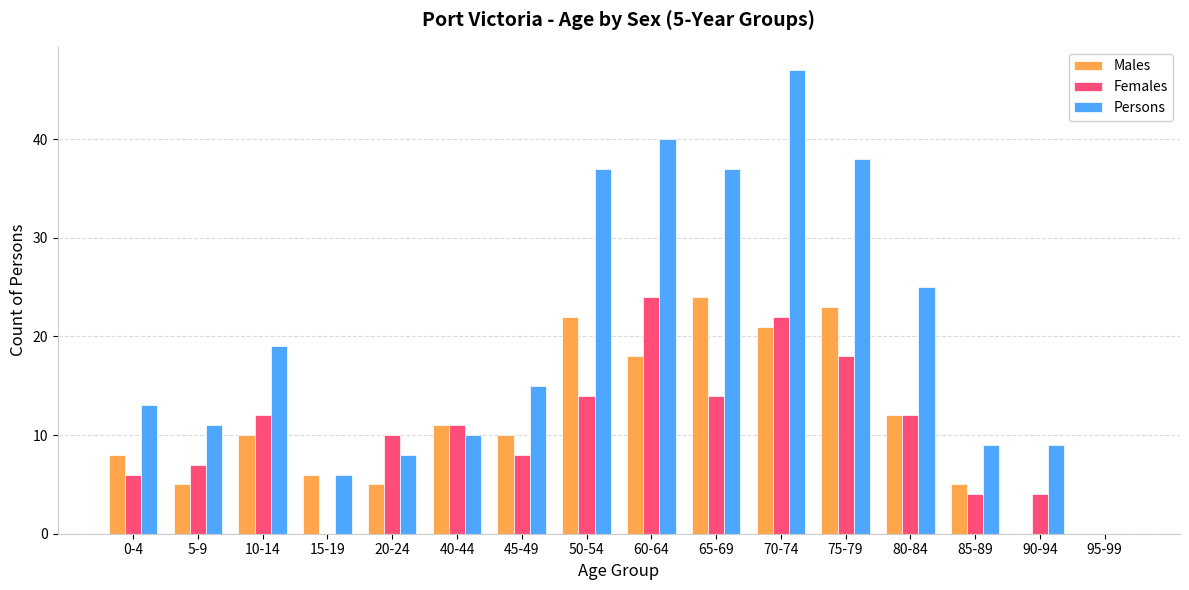

The value of Persons at 15-19 is 11. True or false?

False